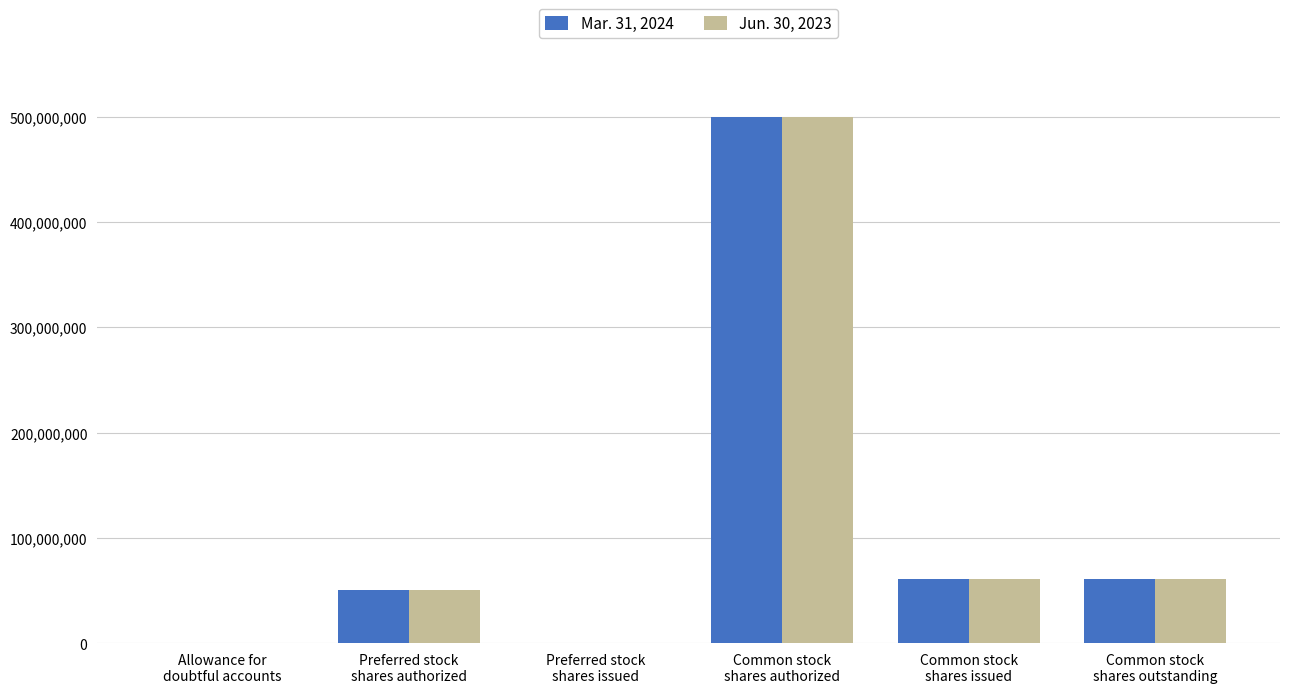

What is the average value of the Mar. 31, 2024 series?

111820507